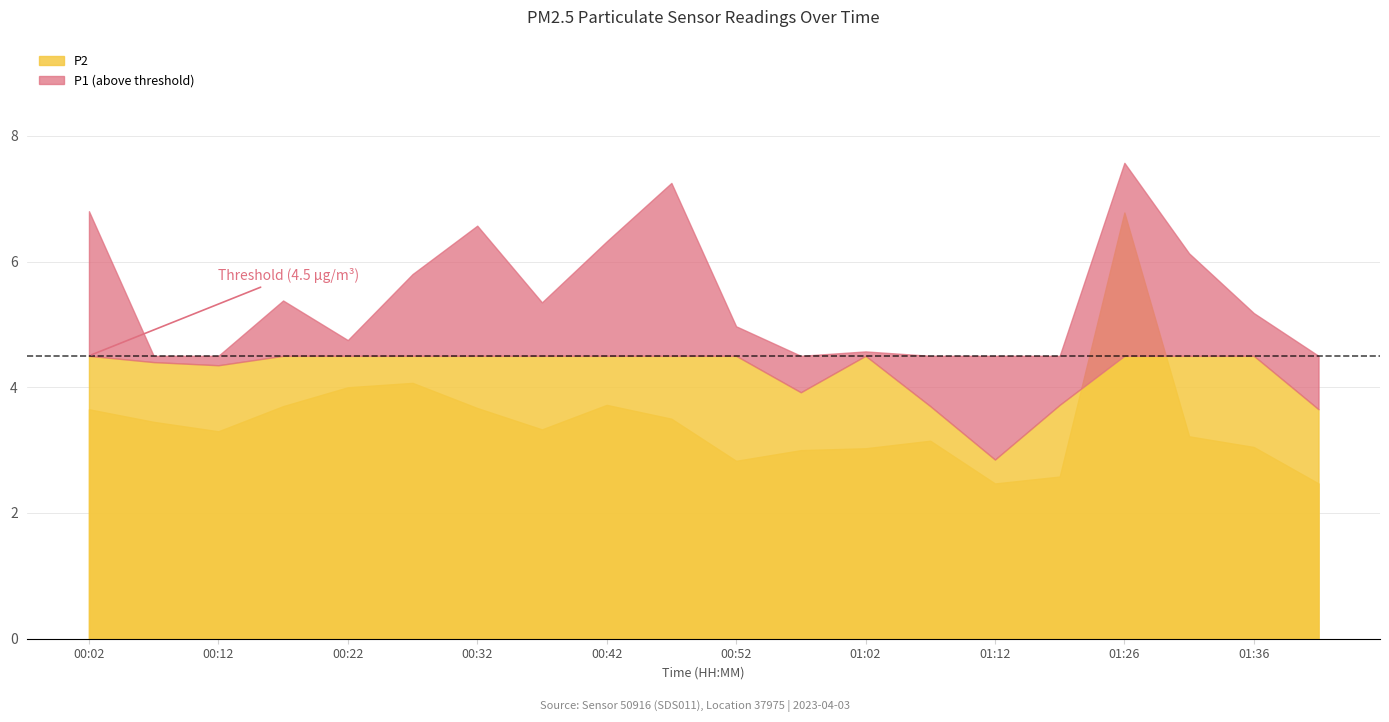

At which category does the chart reach its peak across all series?

01:26